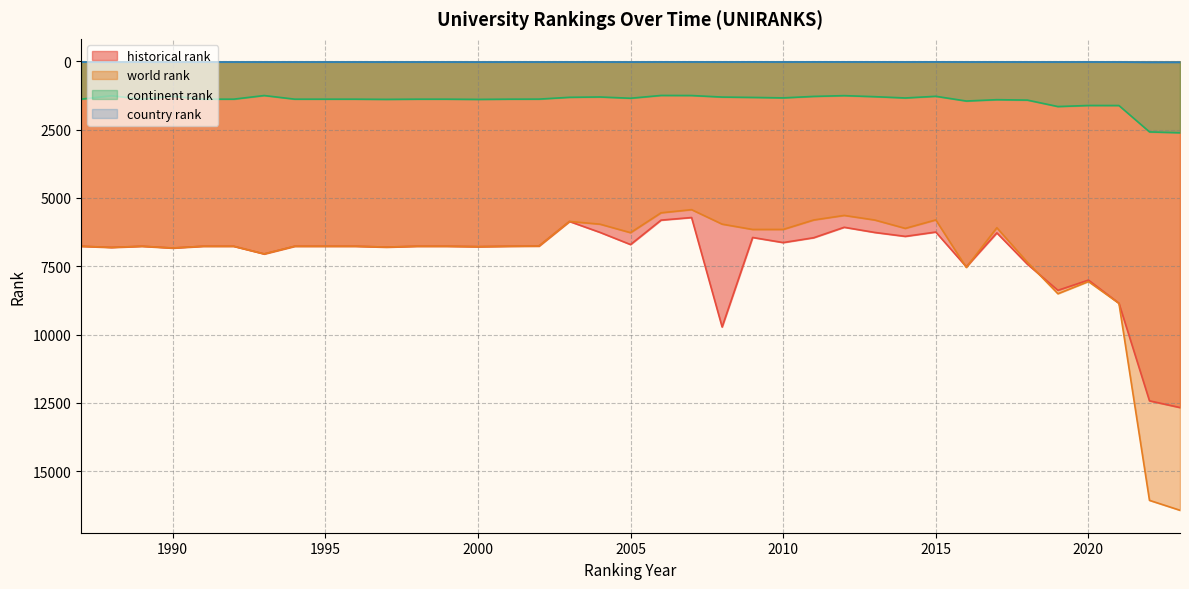

The value of country rank at 2004 is 27.0. True or false?

True